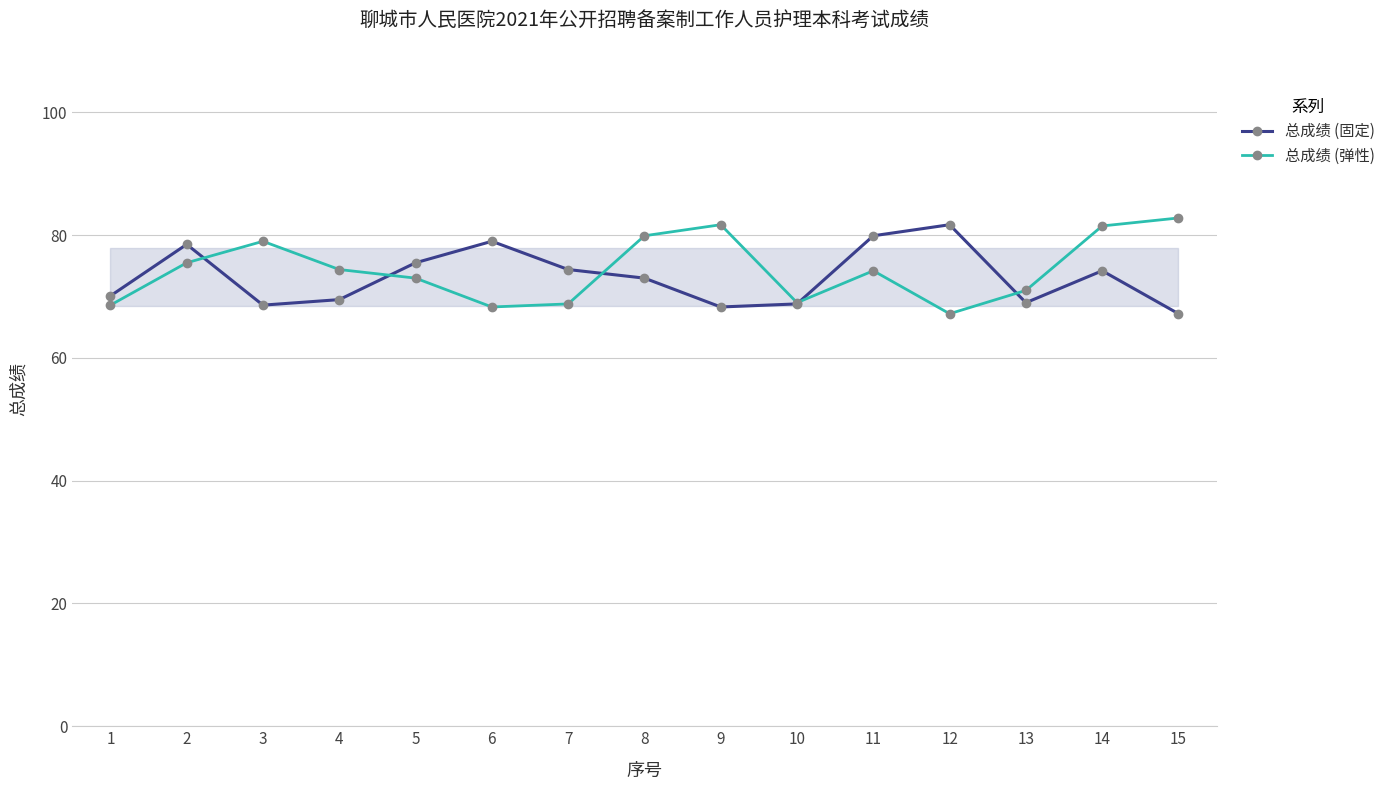

Which series has the largest total across all categories?

总成绩 (弹性)